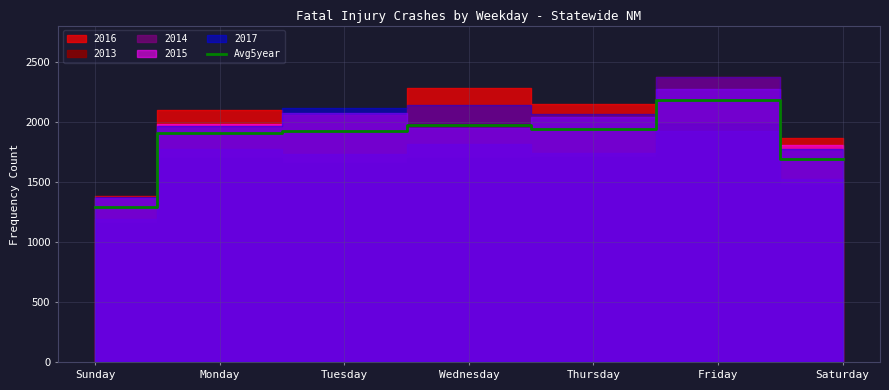

Between Saturday and Sunday, which is larger?

Saturday